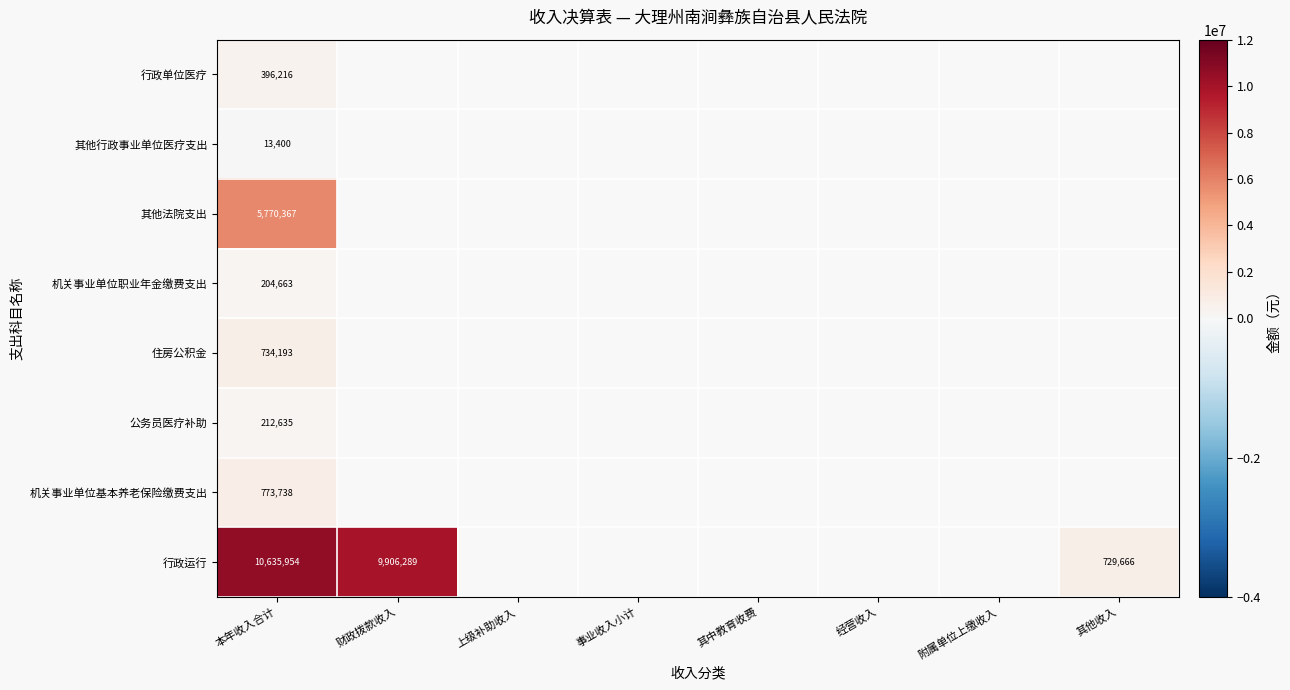

The 行政运行 series shows 729666 at 其他收入. True or false?

True